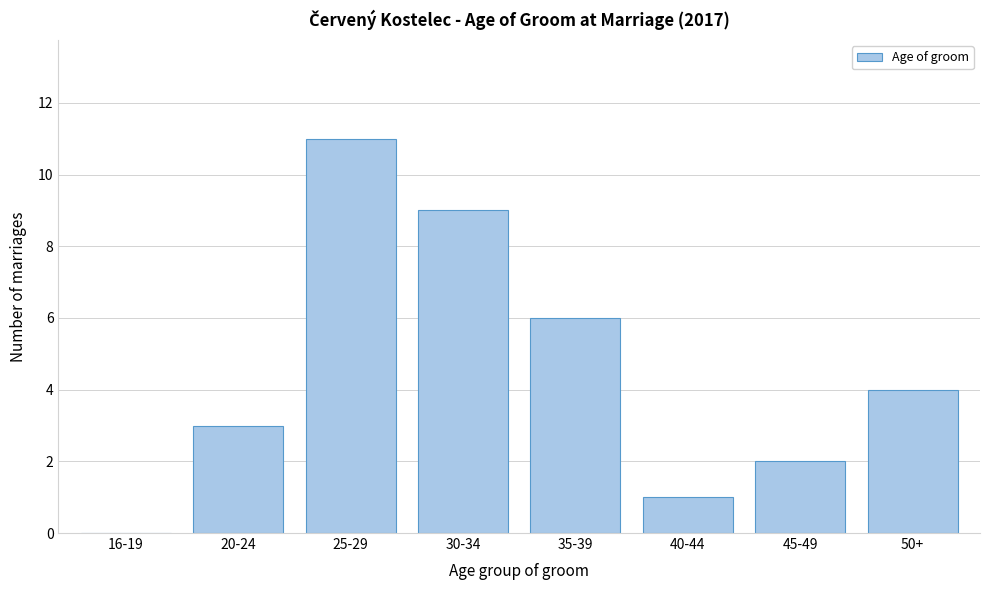

Reading left to right, what are all the values shown in this chart?

16-19=0	20-24=3	25-29=11	30-34=9	35-39=6	40-44=1	45-49=2	50+=4